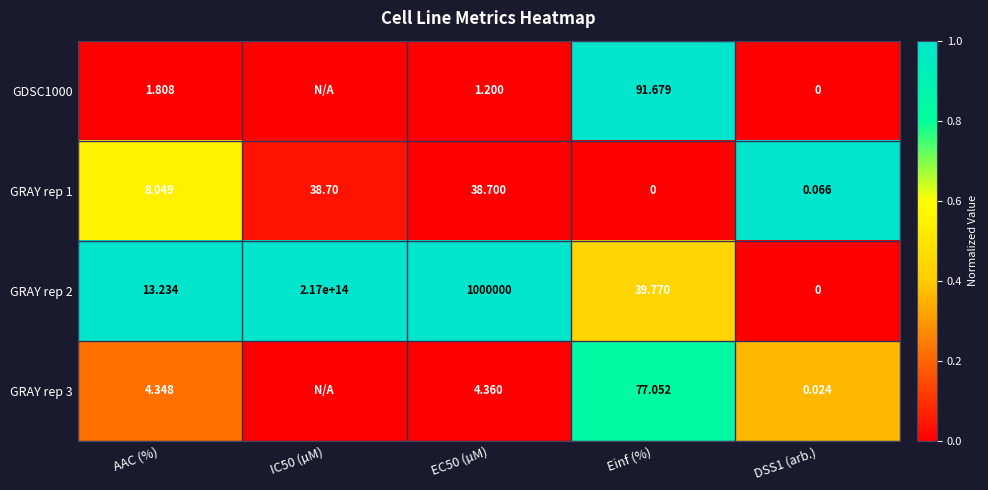

Where does the GRAY rep 1 series first go above 8?

AAC (%)